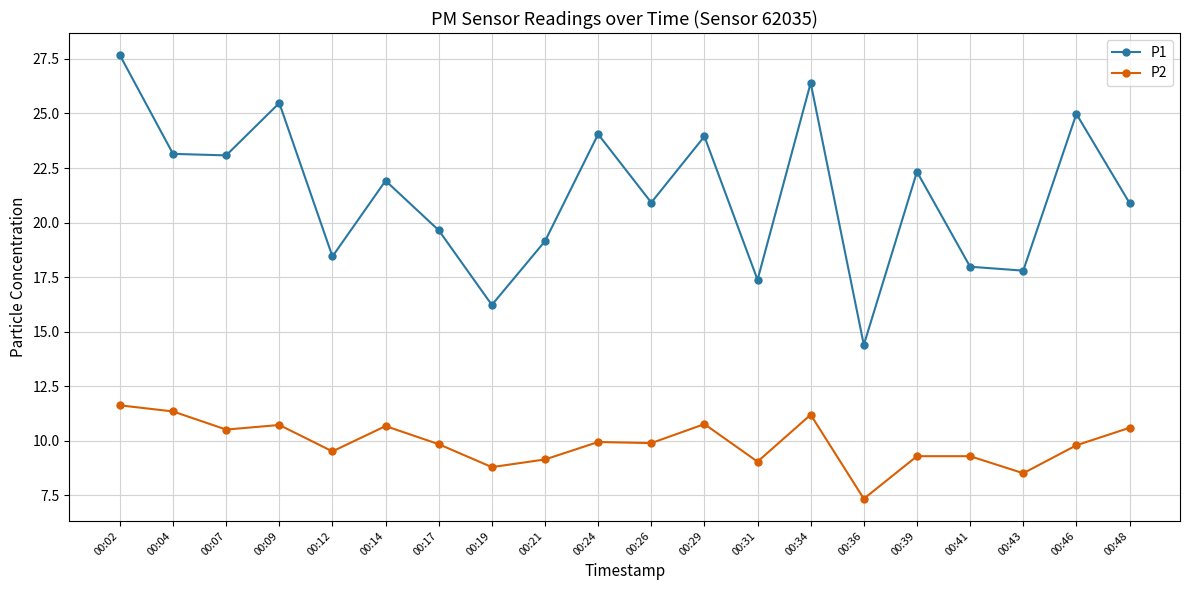

Rank the series at 00:36 from highest to lowest value.

P1, P2